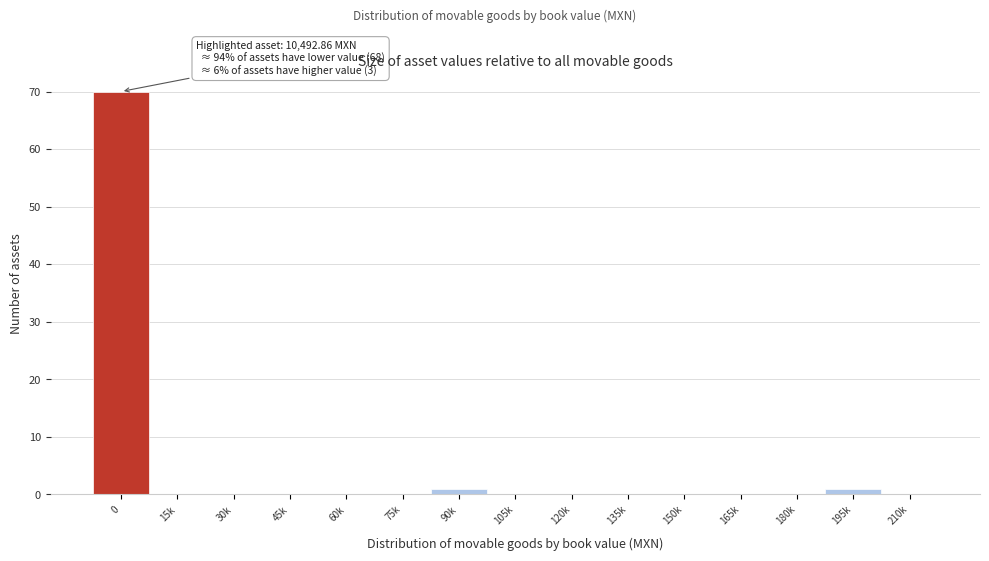

Reading left to right, list all the values displayed in this chart.

0=70	15k=0	30k=0	45k=0	60k=0	75k=0	90k=1	105k=0	120k=0	135k=0	150k=0	165k=0	180k=0	195k=1	210k=0